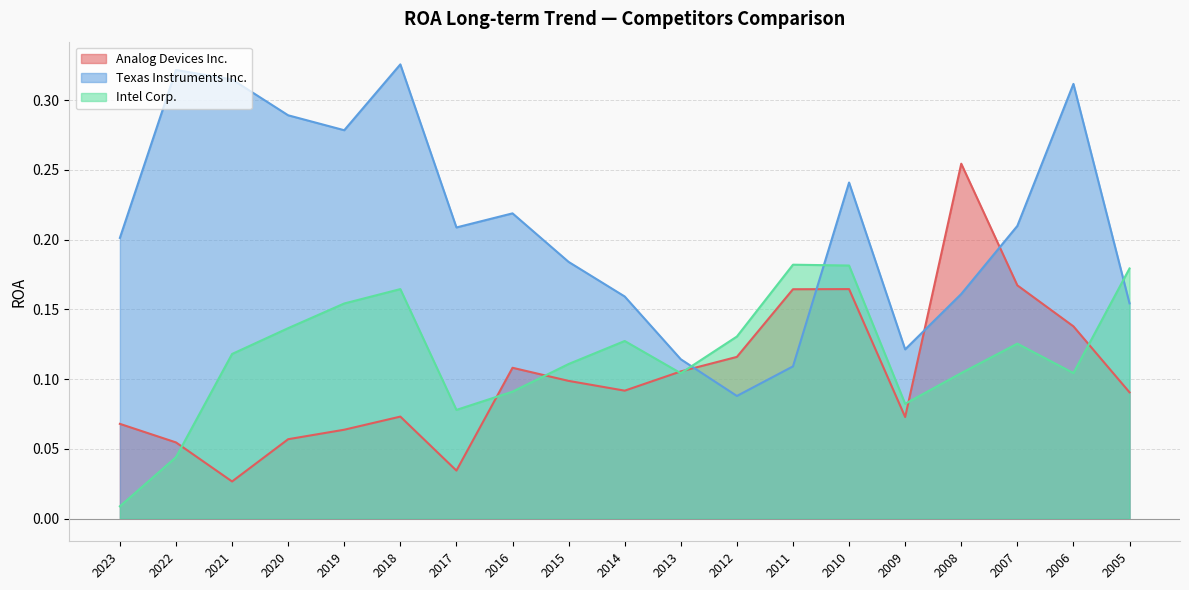

Reading left to right, extract all data points from this chart.

Analog Devices Inc.: 0.1	0.1	0.0	0.1	0.1	0.1	0.0	0.1	0.1	0.1	0.1	0.1	0.2	0.2	0.1	0.3	0.2	0.1	0.1
Texas Instruments Inc.: 0.2	0.3	0.3	0.3	0.3	0.3	0.2	0.2	0.2	0.2	0.1	0.1	0.1	0.2	0.1	0.2	0.2	0.3	0.2
Intel Corp.: 0.0	0.0	0.1	0.1	0.2	0.2	0.1	0.1	0.1	0.1	0.1	0.1	0.2	0.2	0.1	0.1	0.1	0.1	0.2